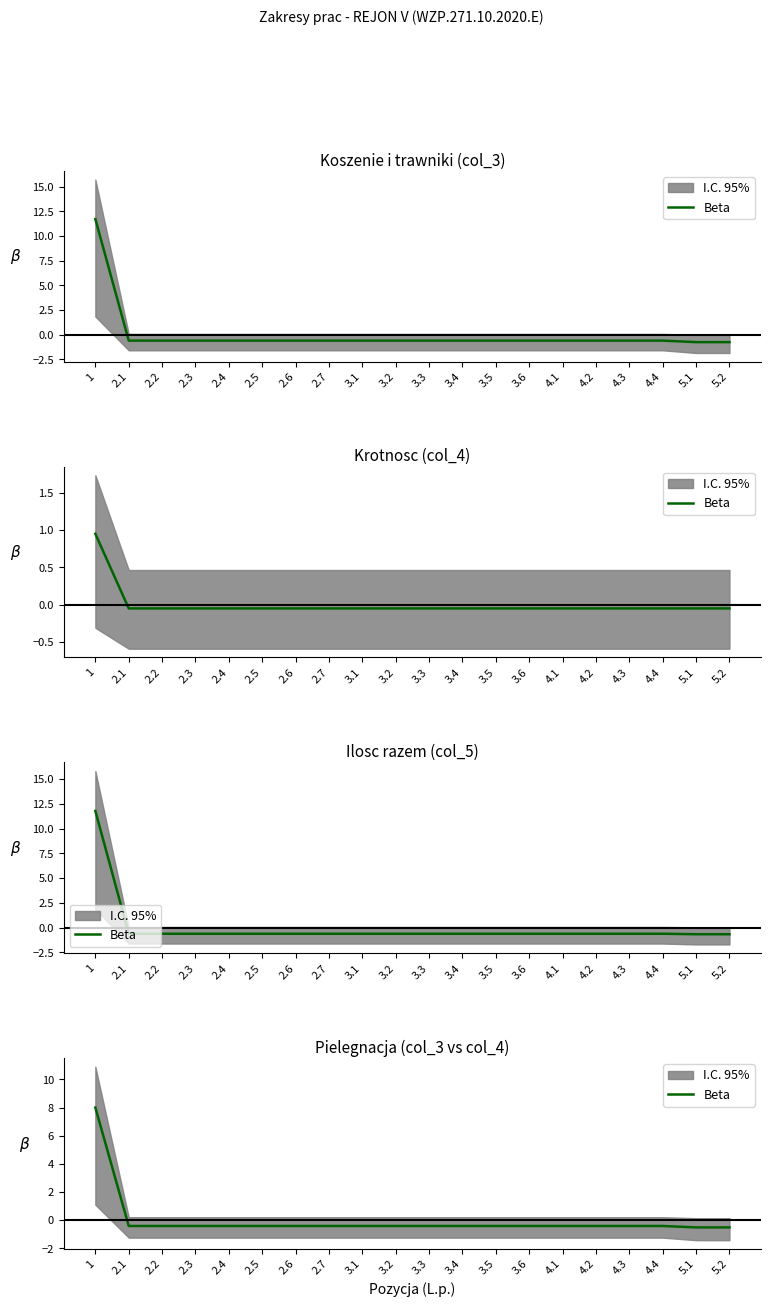

Is this an area chart (filled region under the line)?

No